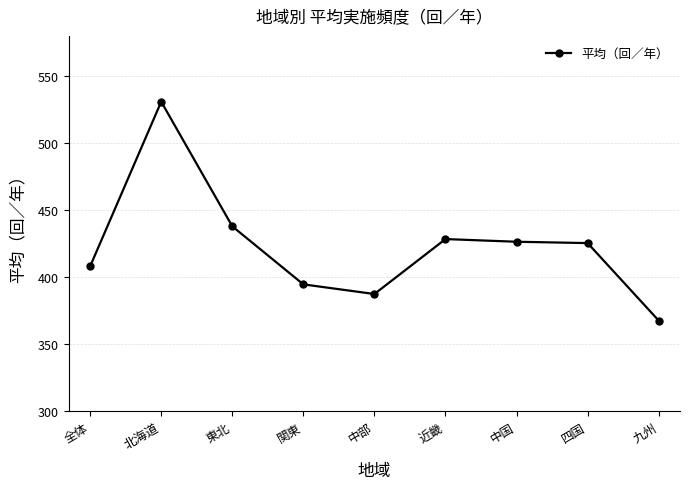

What is the average value?

423.0